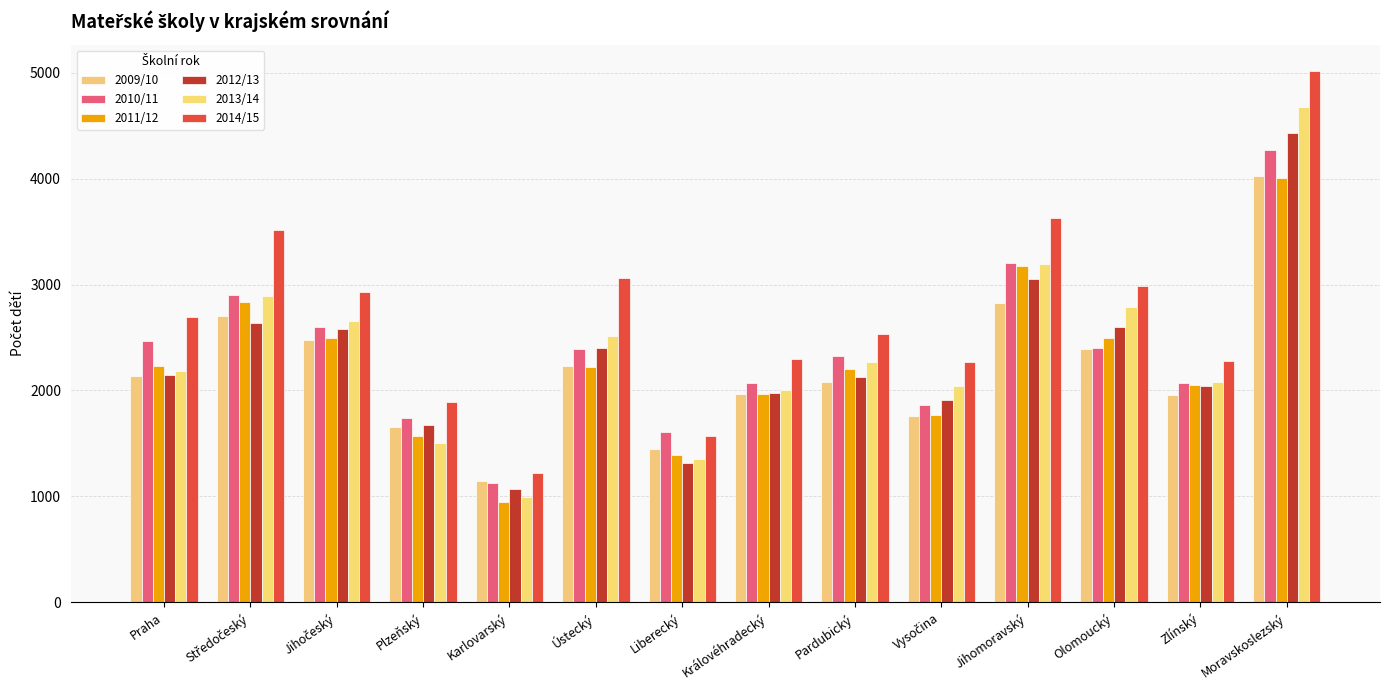

Which series has the largest range (max minus min)?

2014/15